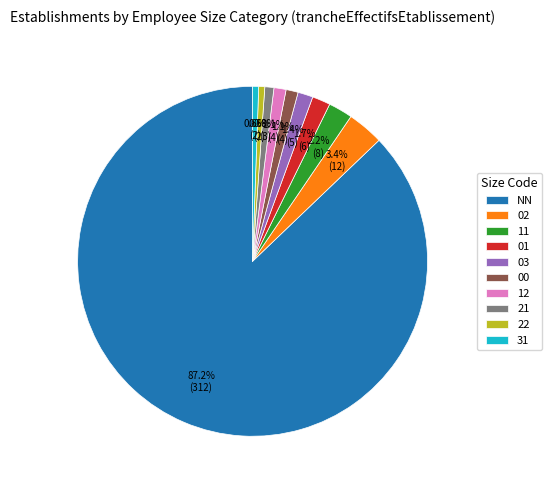

How many segments does this pie chart have?

10